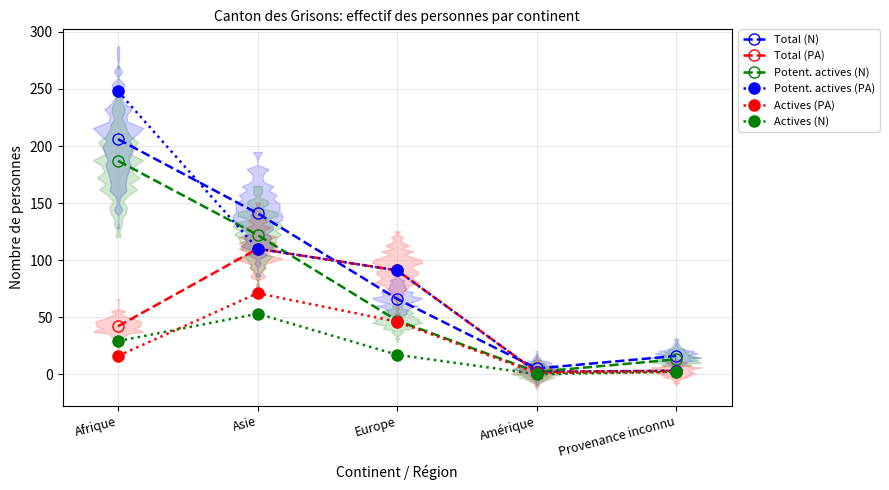

At which category does Actives (N) reach its first local valley?

Amérique